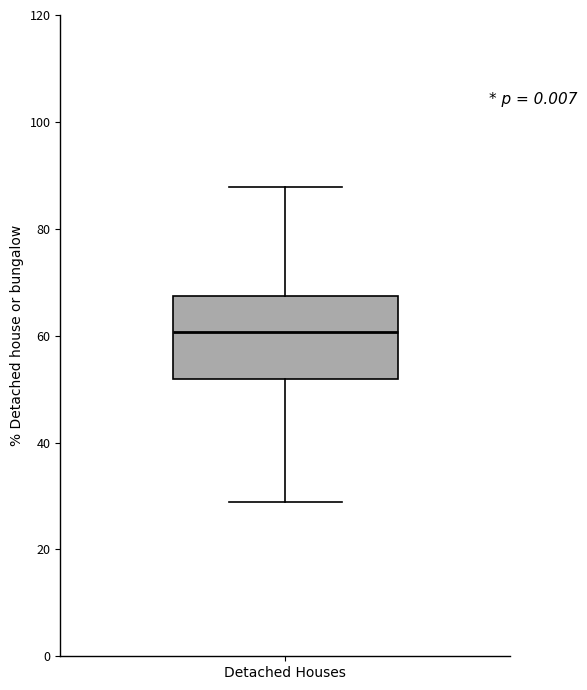

Read this box plot against the y-axis: the position of the median line, the range covered by the box, and the ends of both whiskers. The values are not printed on the chart, so give them approximately, as read against the axis.

median 60, box 52 to 68, whiskers 28 to 88